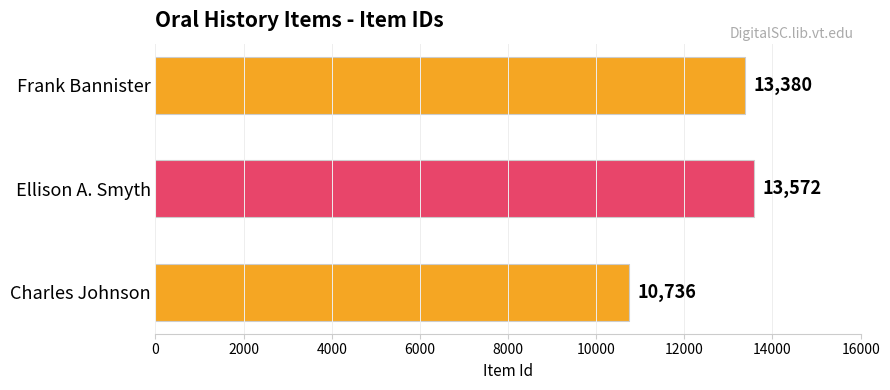

What is the difference between the maximum and minimum values?

2836